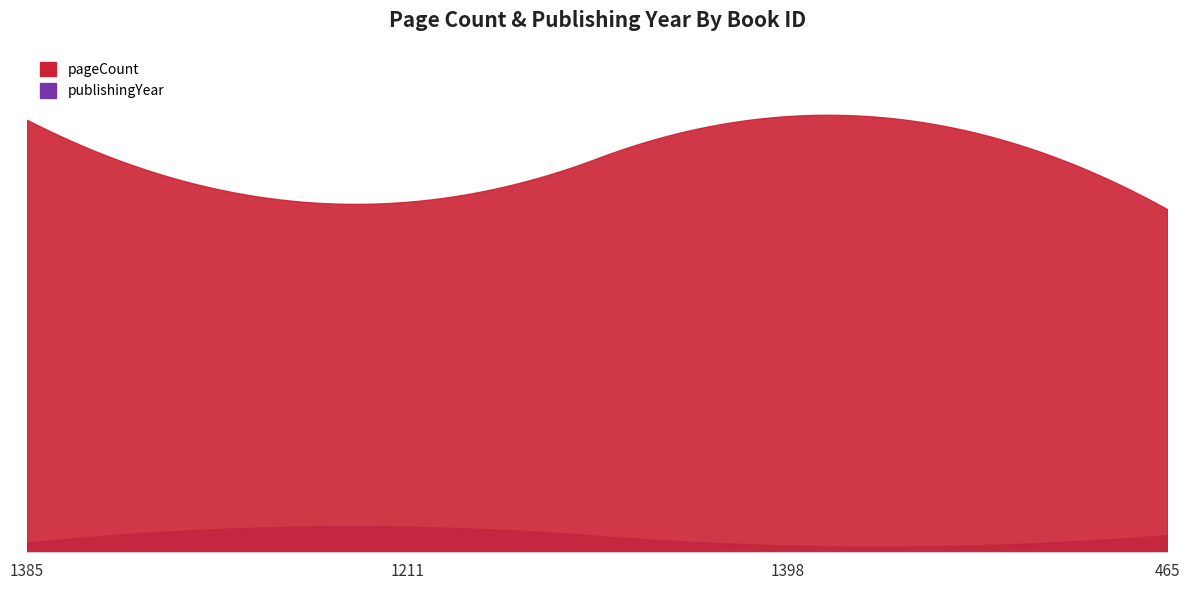

What value does the publishingYear series have at 1398, to the nearest 5?

1975